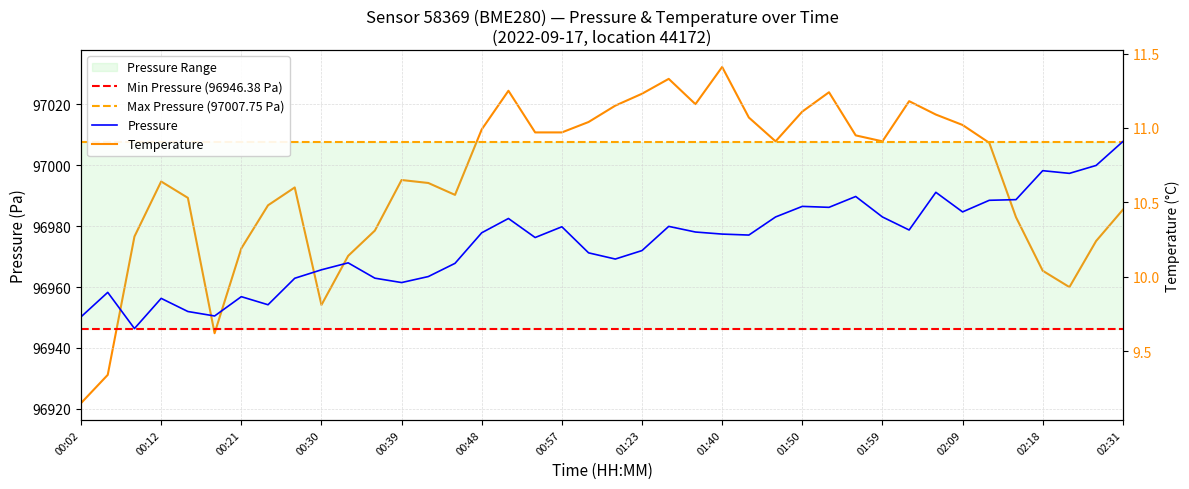

At which label does pressure first exceed 96977?

00:48